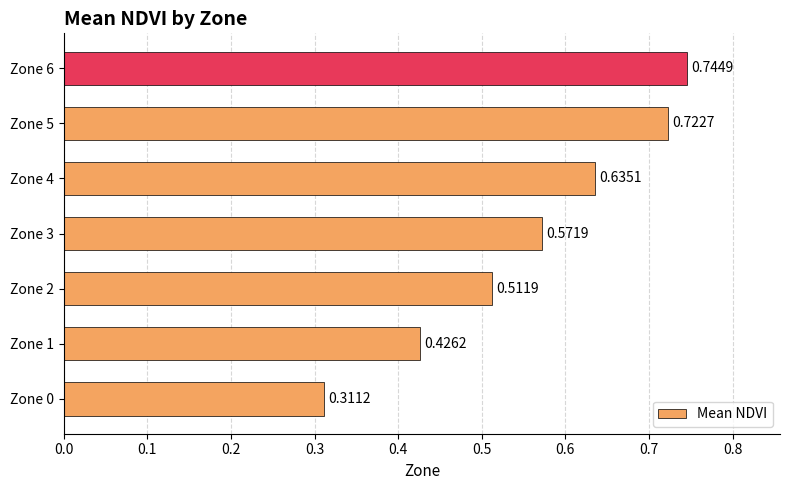

What is the change in value from Zone 3 to Zone 4?

+0.1